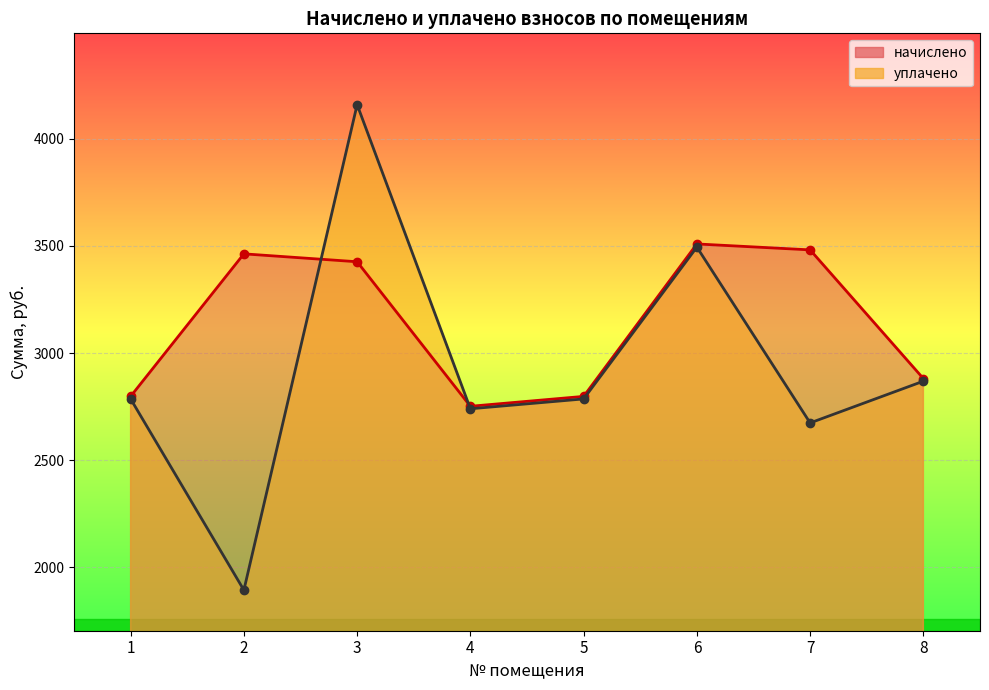

True or false: начислено has a value of 5646.8 at 7.

False